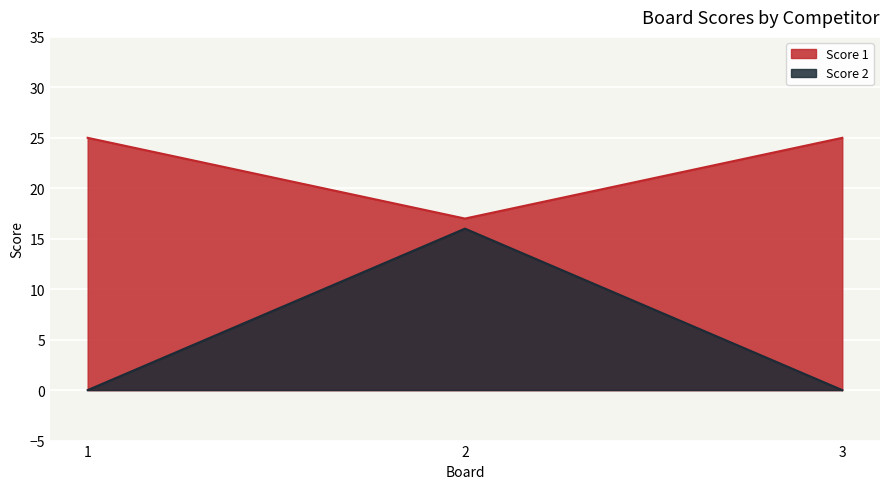

What is the difference between the maximum and minimum values in the Score 1 series?

8